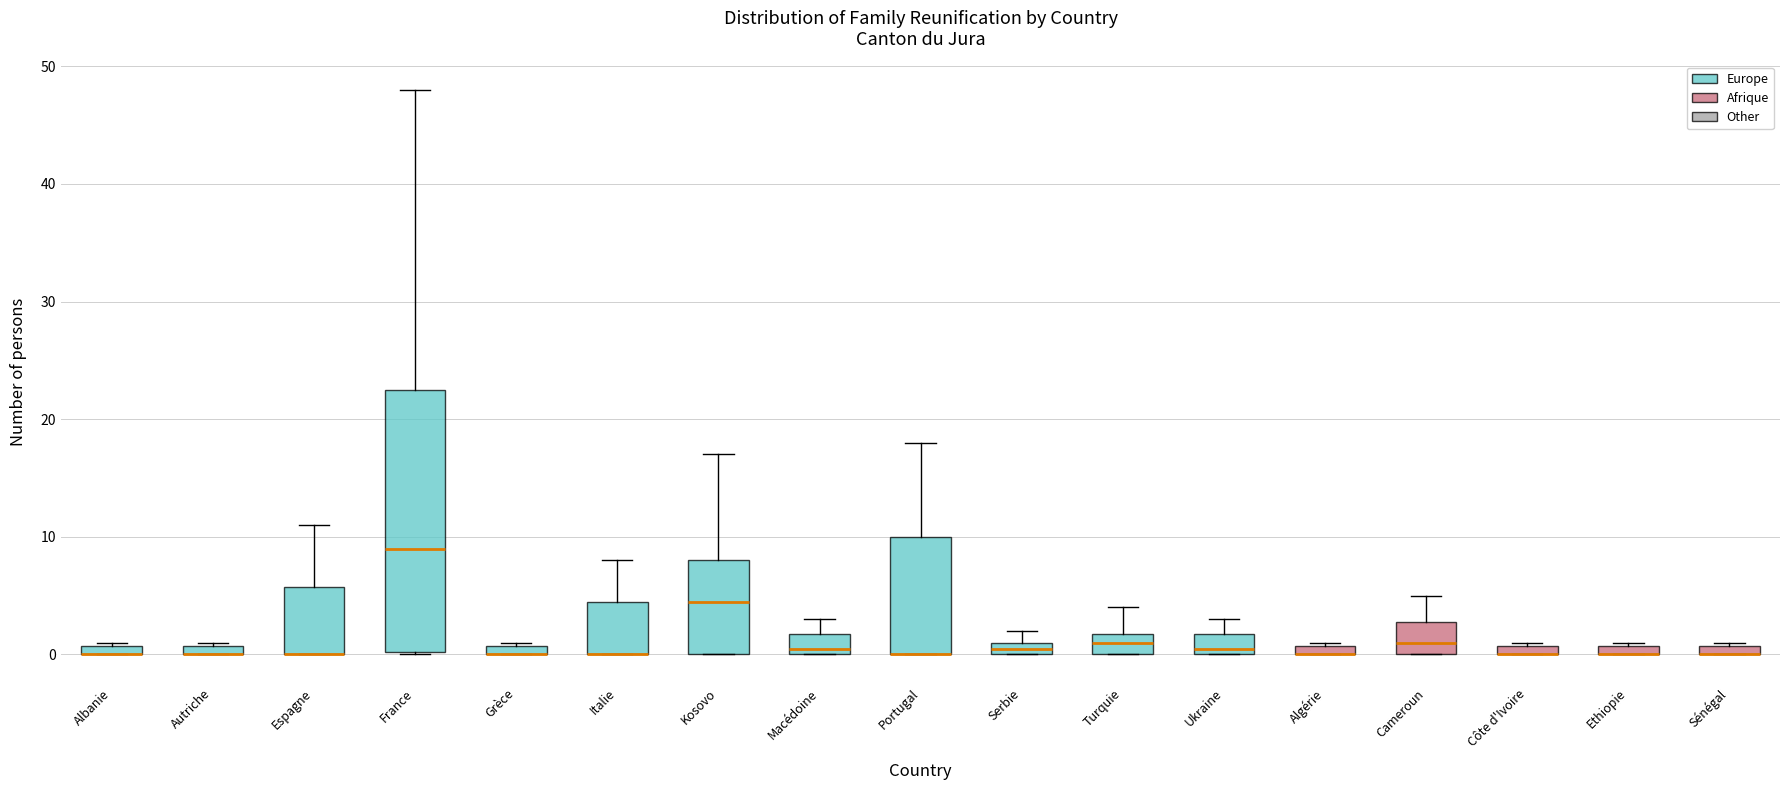

Which box is the tallest, from its lower edge to its upper edge?

France